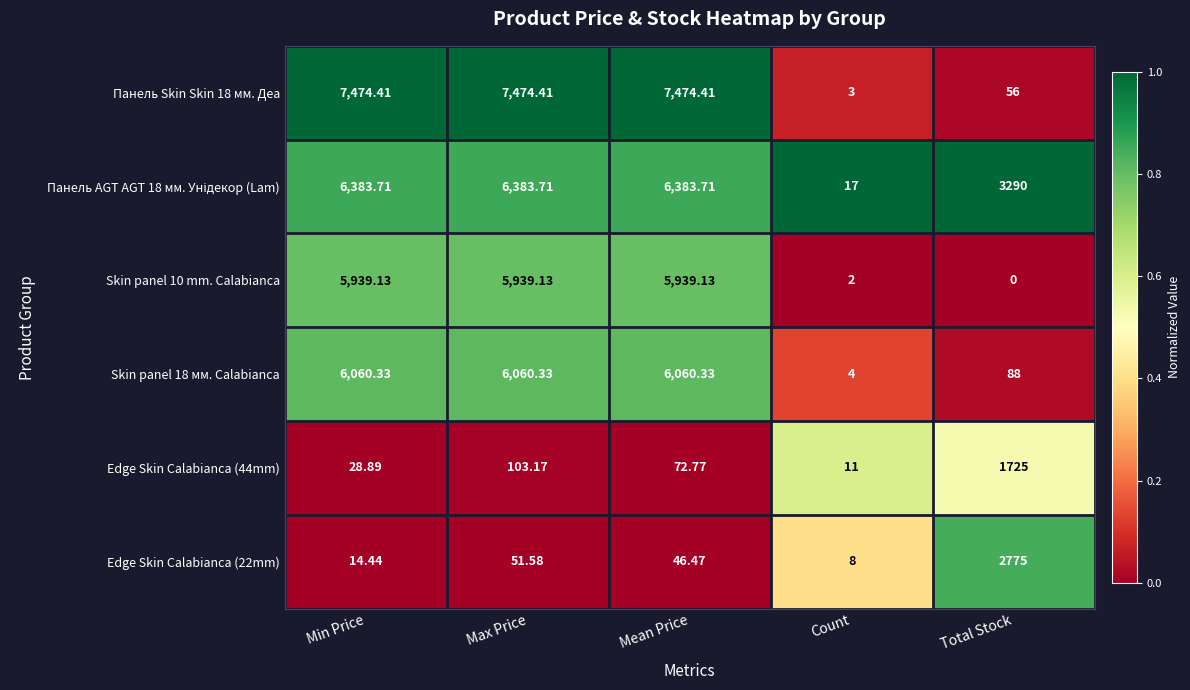

At which category is the sum across all series the highest?

Max Price